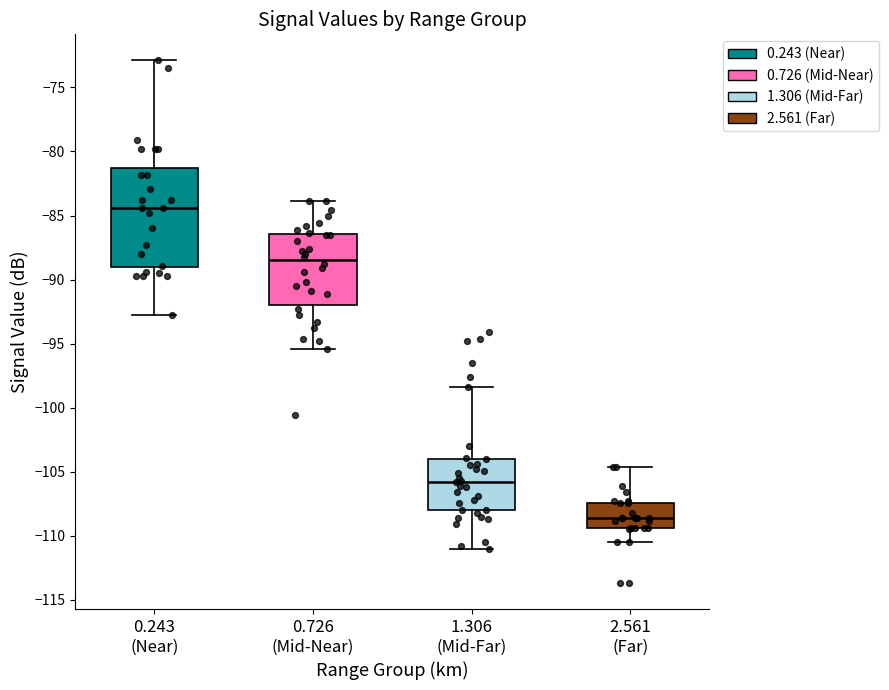

Comparing the boxes themselves (not the whiskers), which one is the tallest?

0.243 (Near)